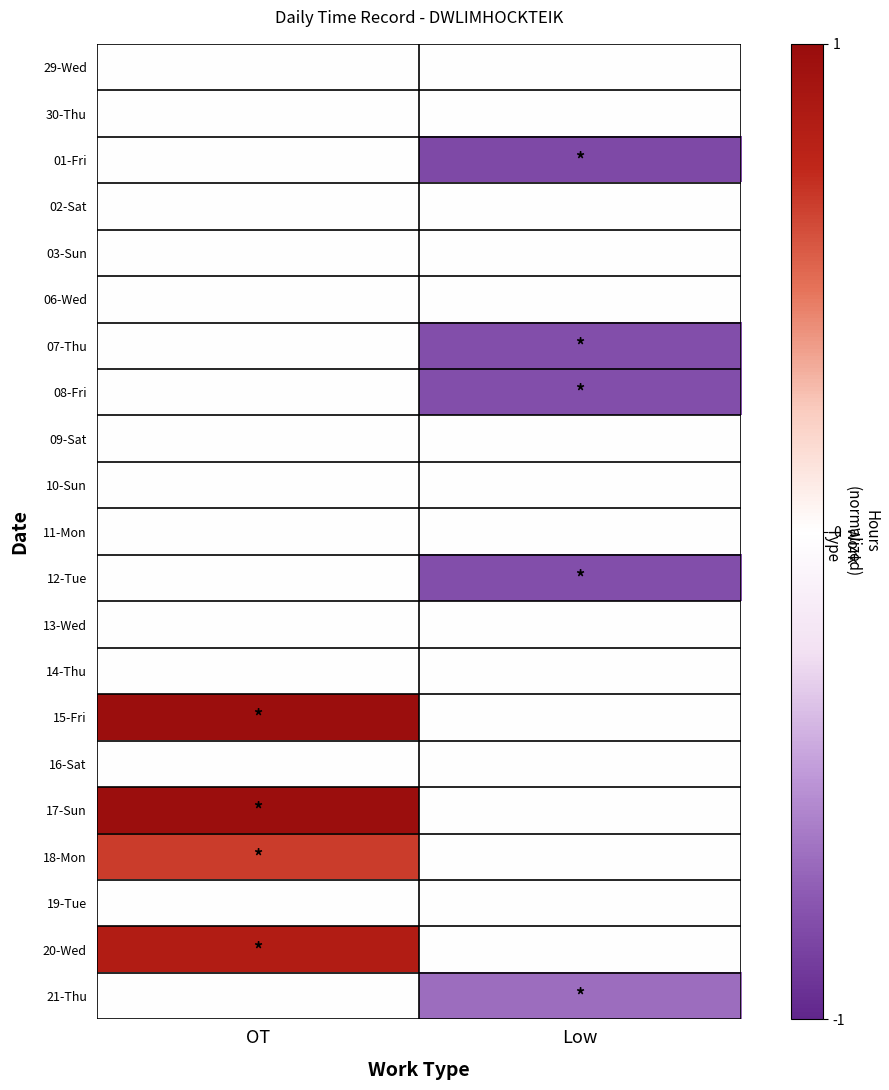

What is the minimum value shown in the chart?

-0.8